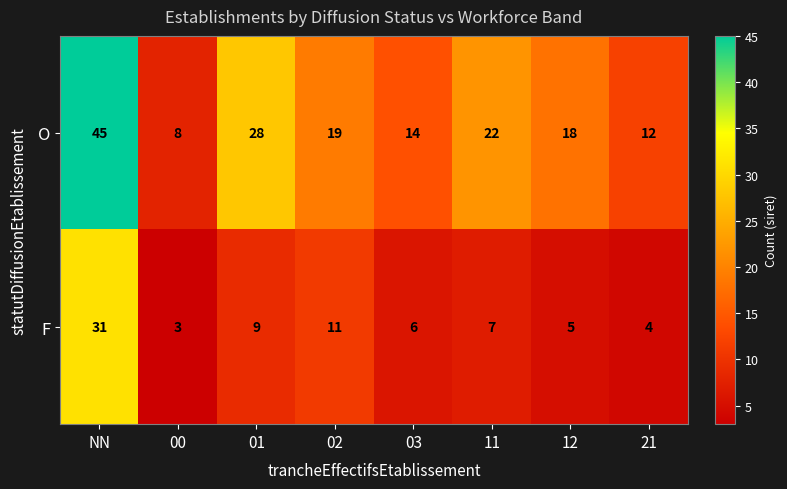

What is the difference between the F values at 12 and 01?

4